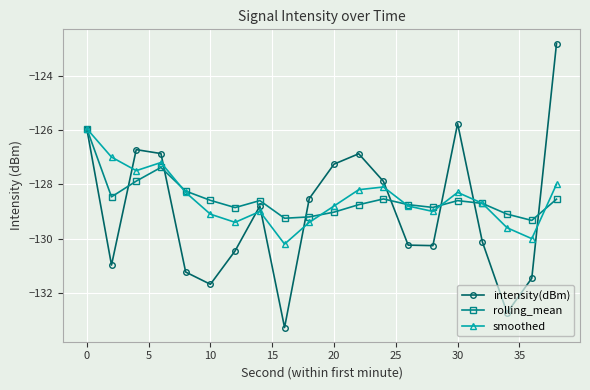

In smoothed, how many points are lower than both neighbors (excluding endpoints)?

5